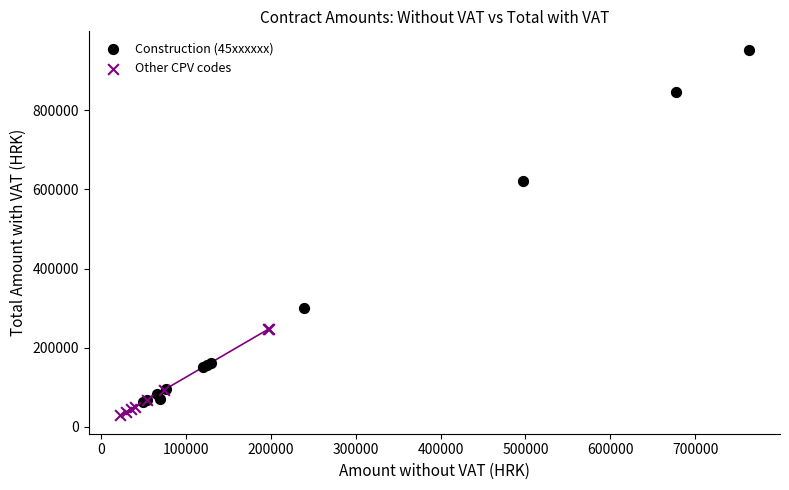

Which series has the widest spread of Y values?

Construction (45xxxxxx)